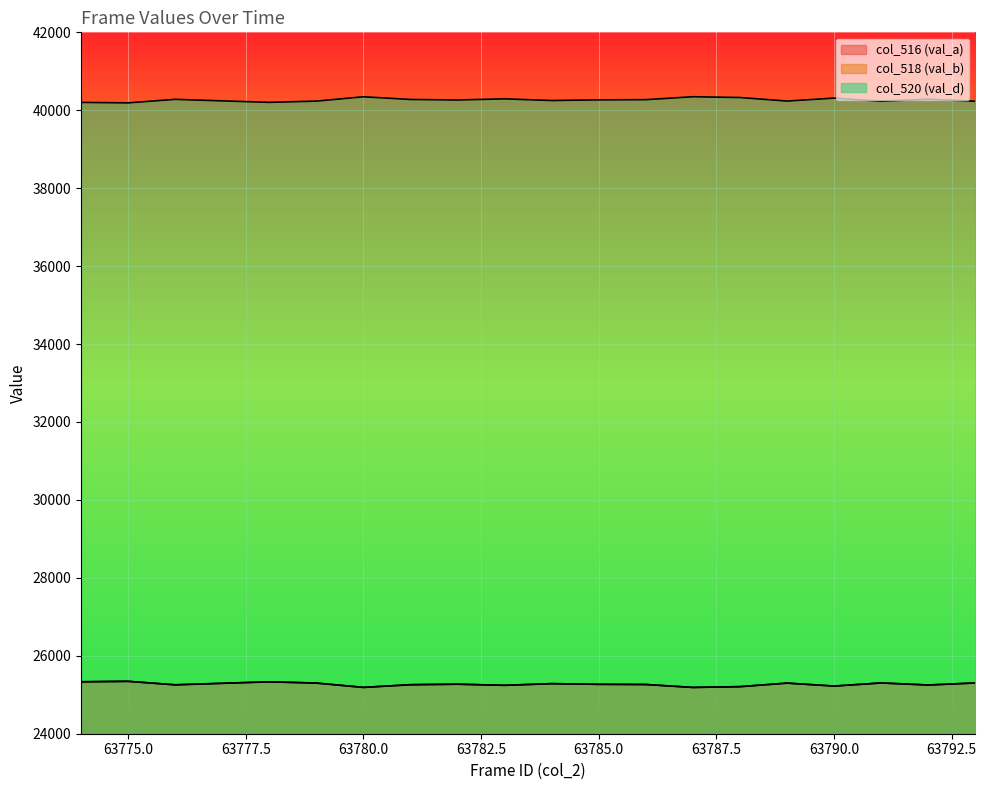

Rank the series at 63775 from lowest to highest value.

col_516 (val_a), col_518 (val_b), col_520 (val_d)